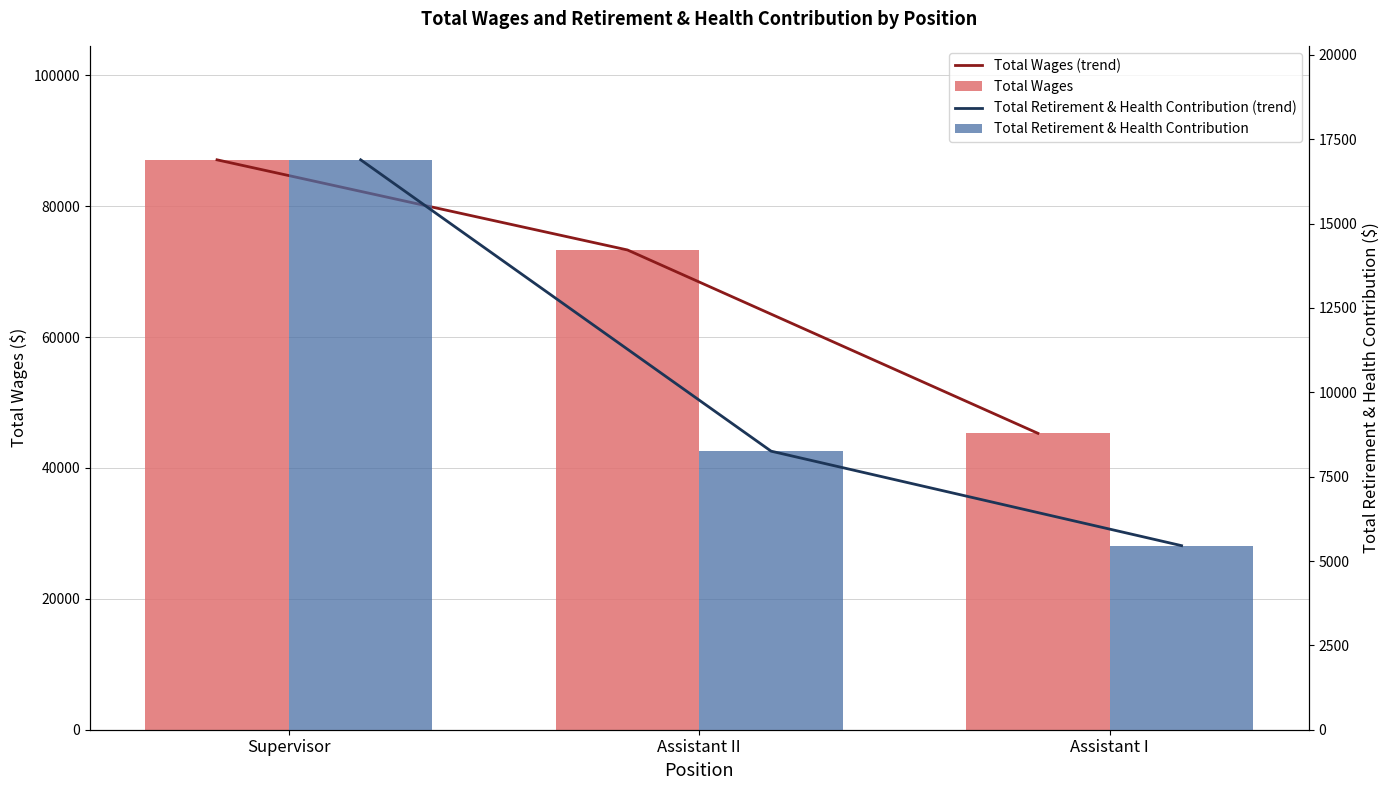

Reading right to left, transcribe all the data shown in this chart.

Total Wages (trend): 45299	73319	87095
Total Wages: 45299	73319	87095
Total Retirement & Health Contribution (trend): 5455	8255	16890
Total Retirement & Health Contribution: 5455	8255	16890